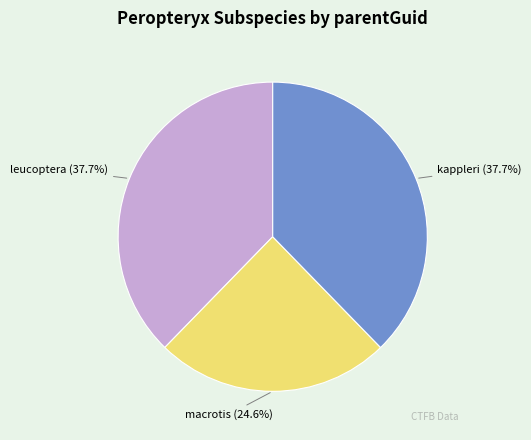

Does any single category account for the majority?

No